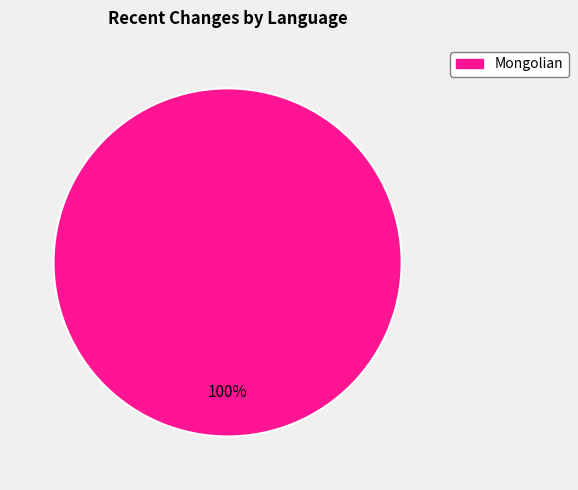

Is there any slice that represents more than half of the pie?

Yes